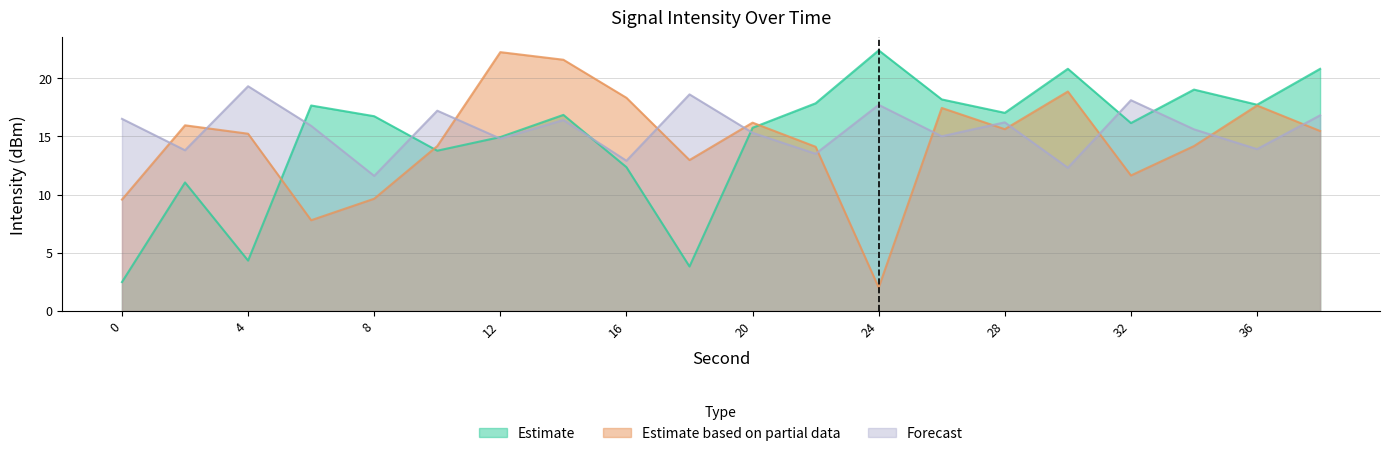

True or false: Estimate based on partial data and Forecast intersect in this chart.

True